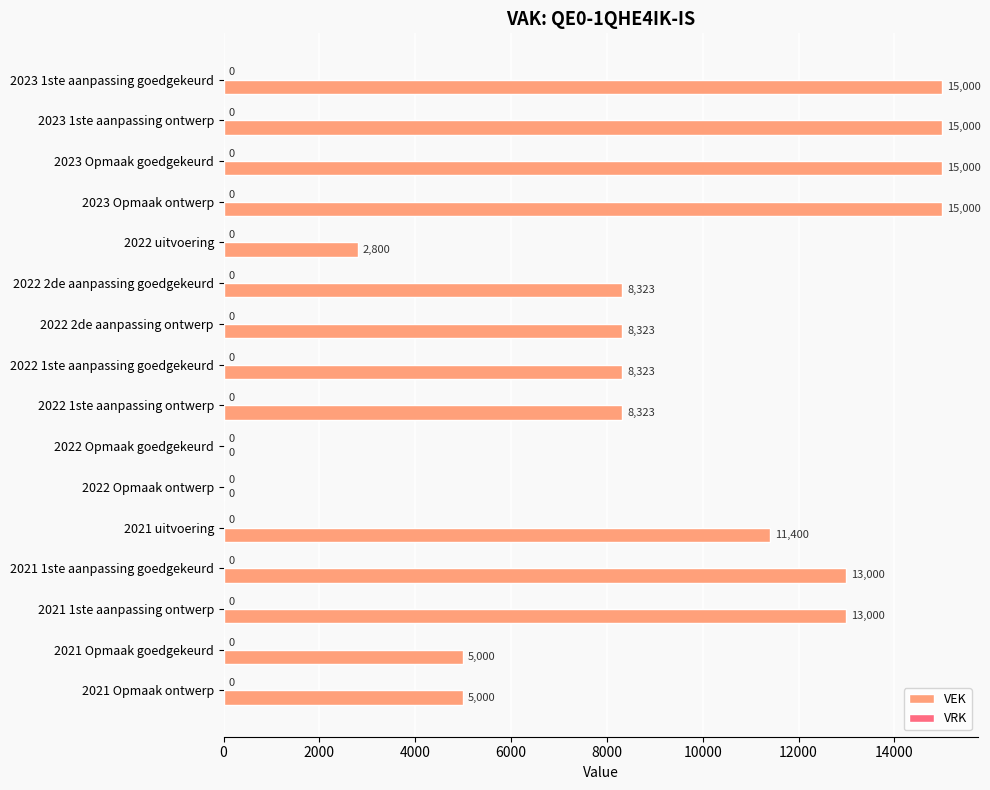

Between 2023 Opmaak ontwerp and 2021 1ste aanpassing ontwerp, which is larger?

2023 Opmaak ontwerp